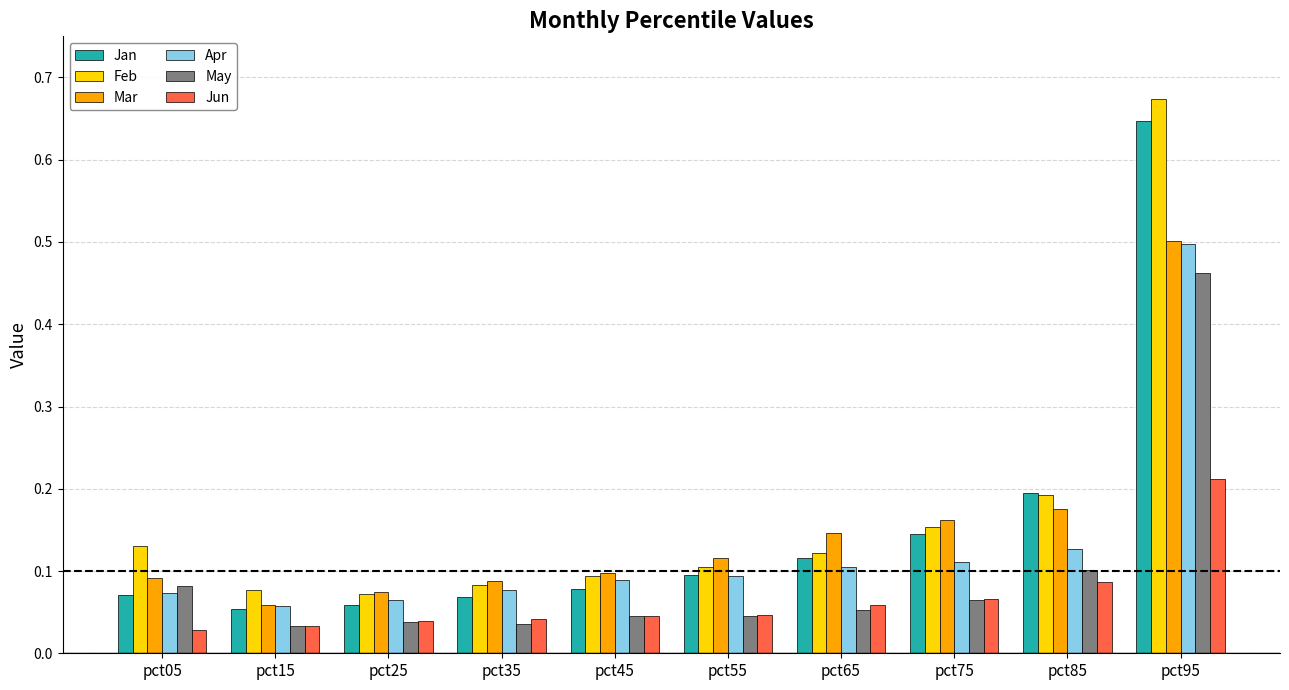

Which category has the lowest value in the Mar series?

pct15